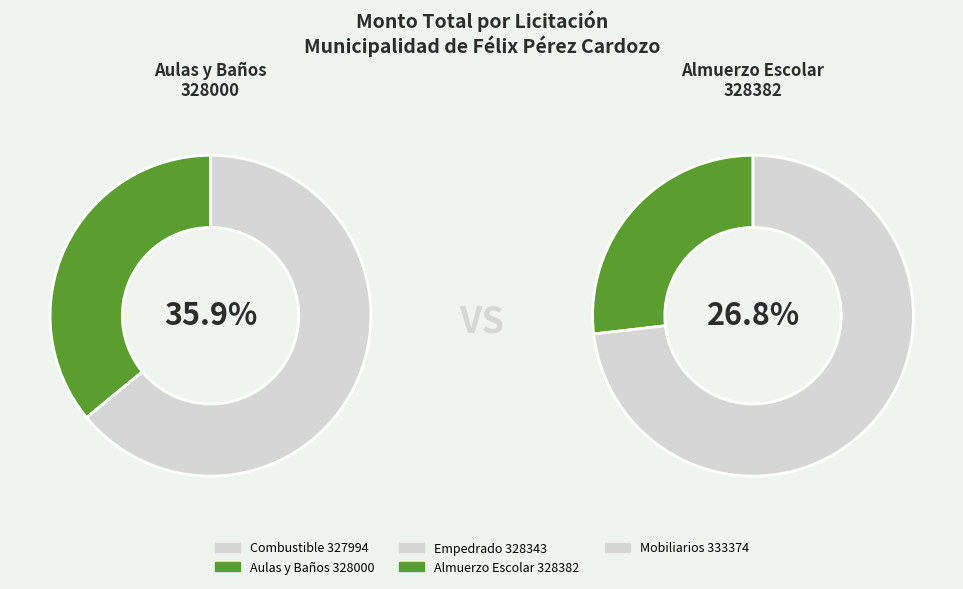

The Contratación Directa (Empedrado) slice represents 9% of the pie. True or false?

False